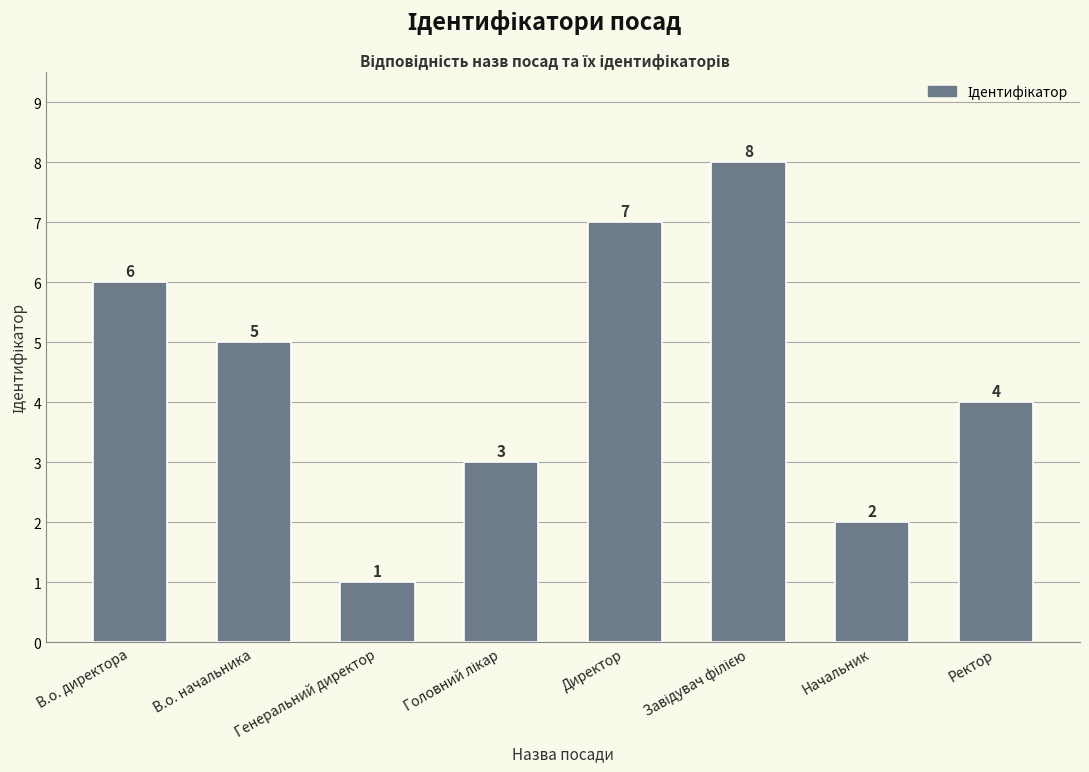

What is the change in value from Директор to Начальник?

-5